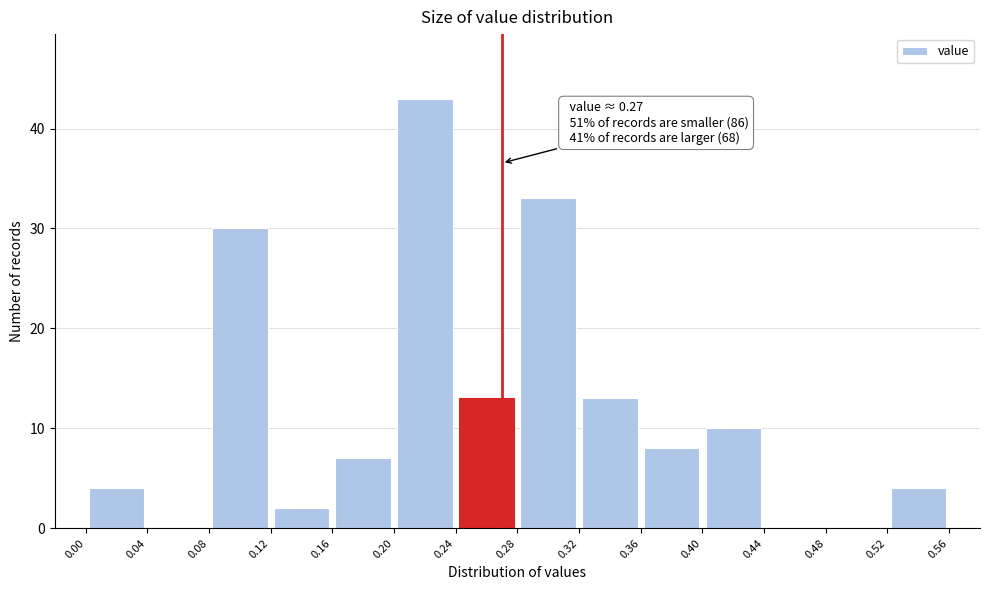

Over which range of the x-axis is the bar tallest?

0.20 to 0.24